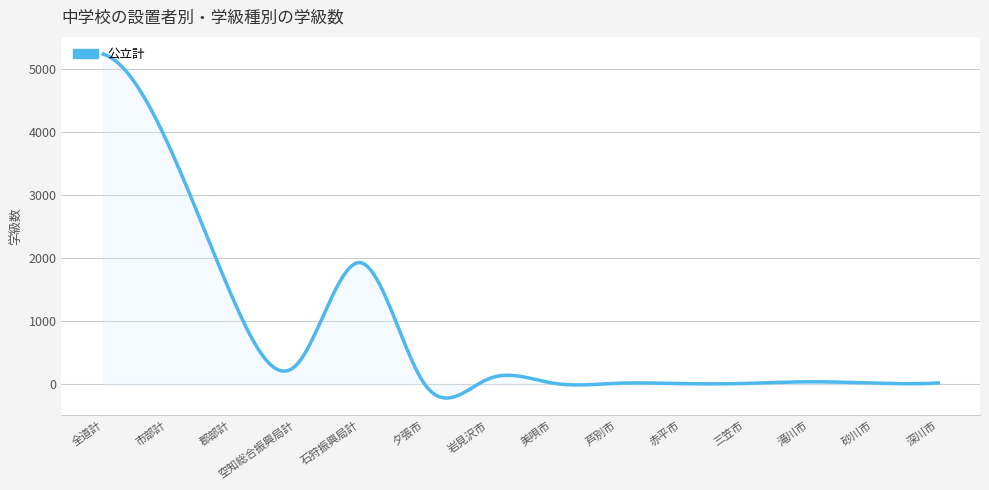

What is the minimum value shown in the chart?

-220.8